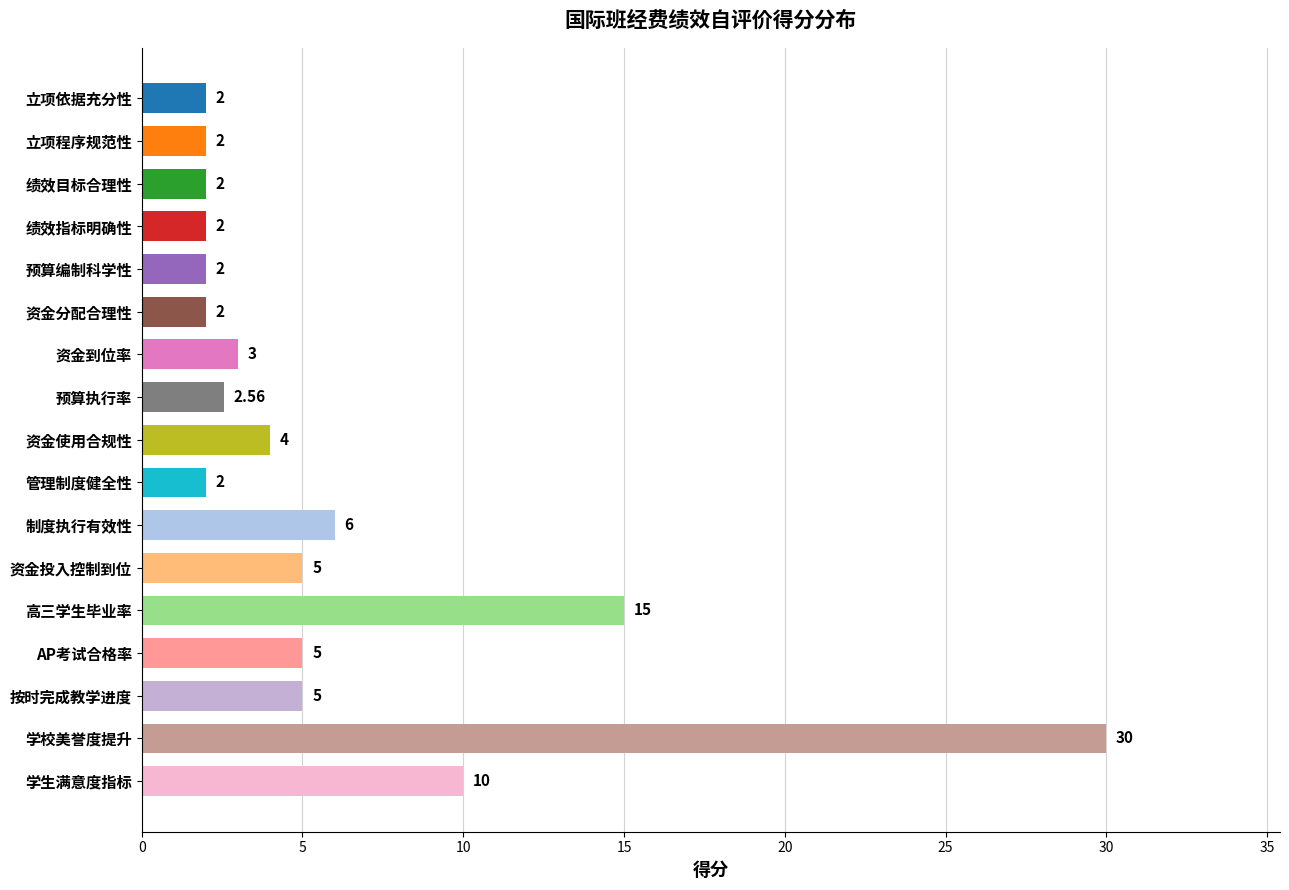

At which category does the chart reach its peak across all series?

学校美誉度提升